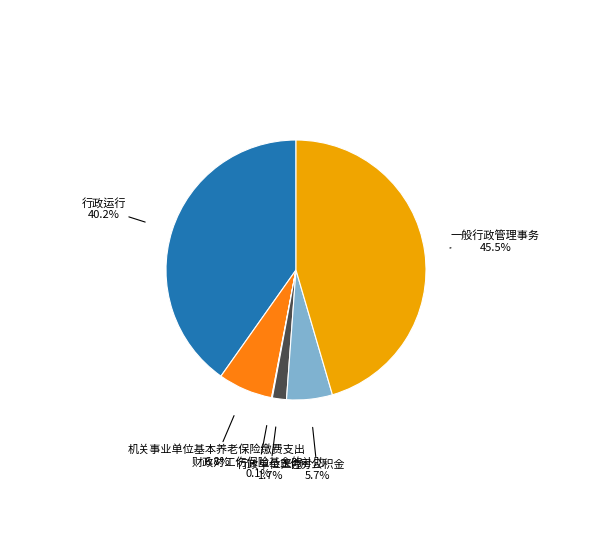

Which slice is the largest?

一般行政管理事务